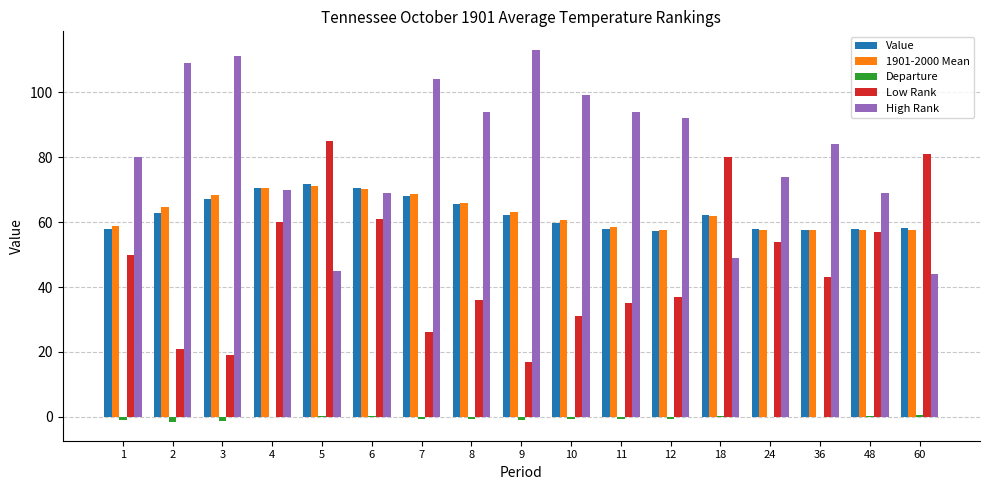

The value of Value at 18 is 62.3. True or false?

True